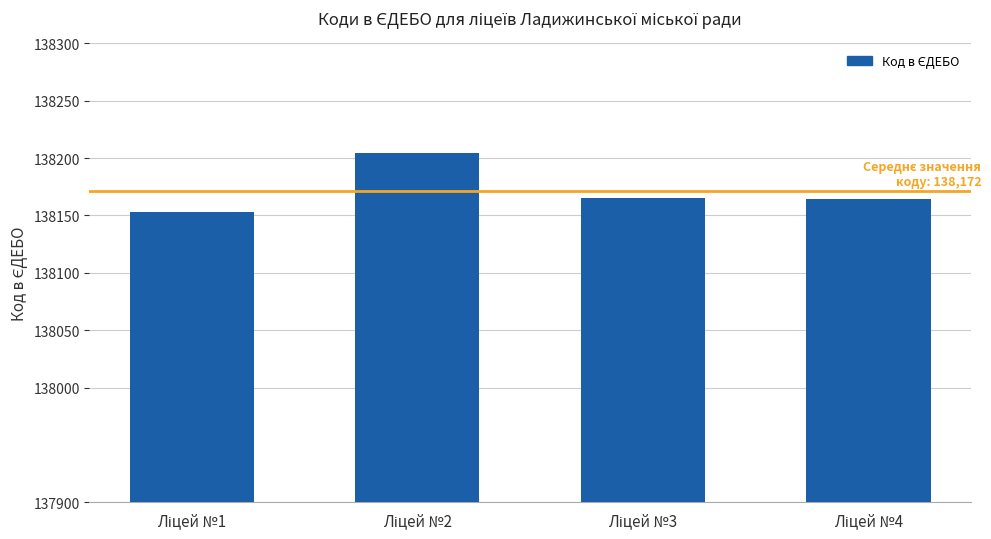

What is the greatest value displayed?

138204